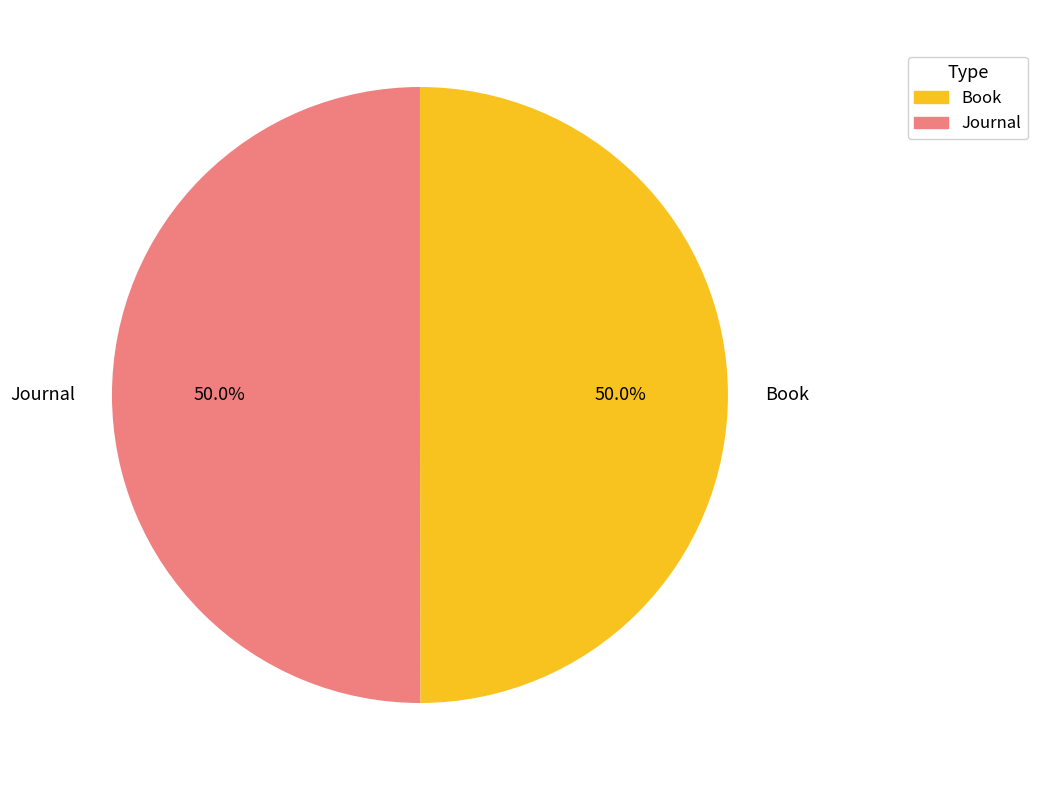

Combined, do Journal and Book account for over 50%?

Yes